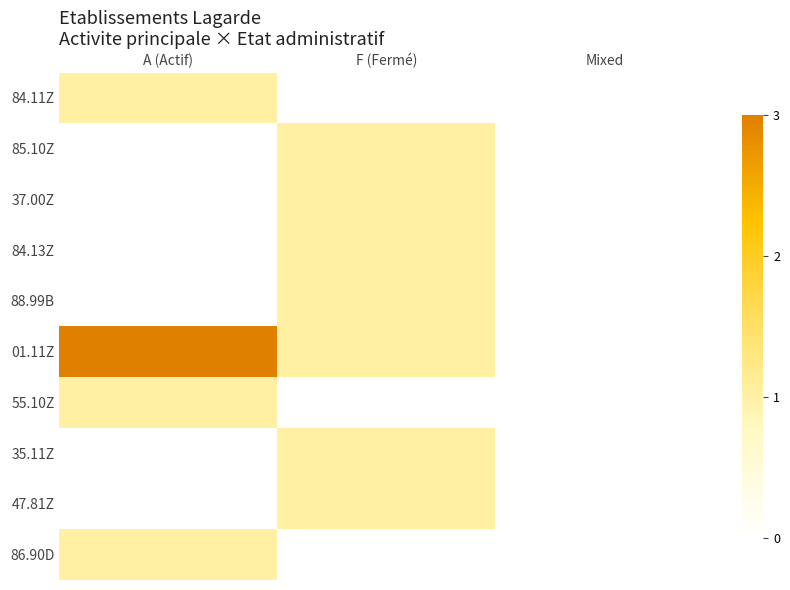

Rank the series at F (Fermé) from lowest to highest value.

84.11Z, 55.10Z, 86.90D, 85.10Z, 37.00Z, 84.13Z, 88.99B, 01.11Z, 35.11Z, 47.81Z